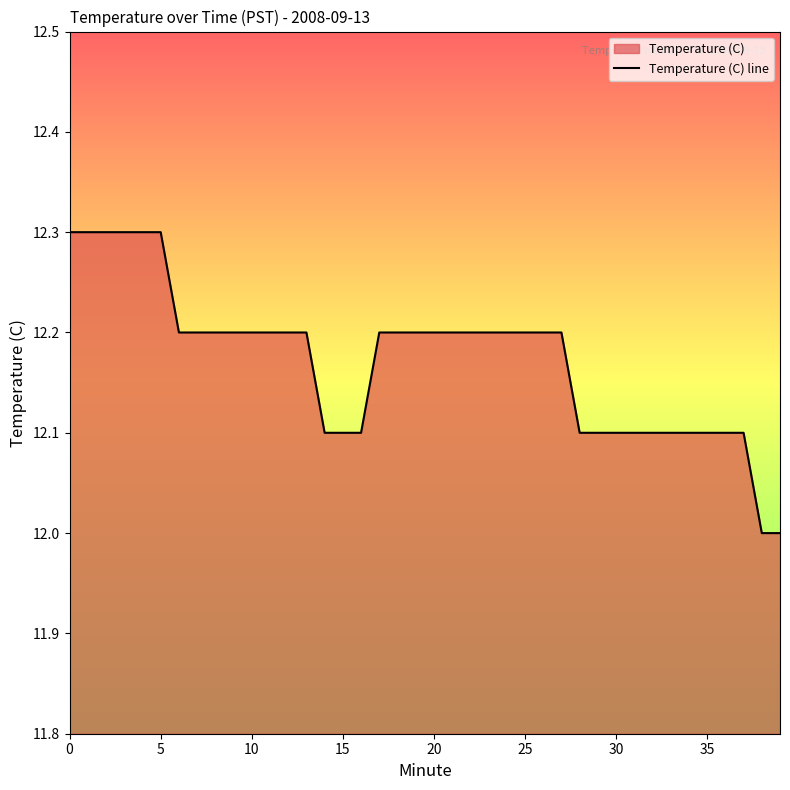

Is it true that the value at 38 is 2.8?

False